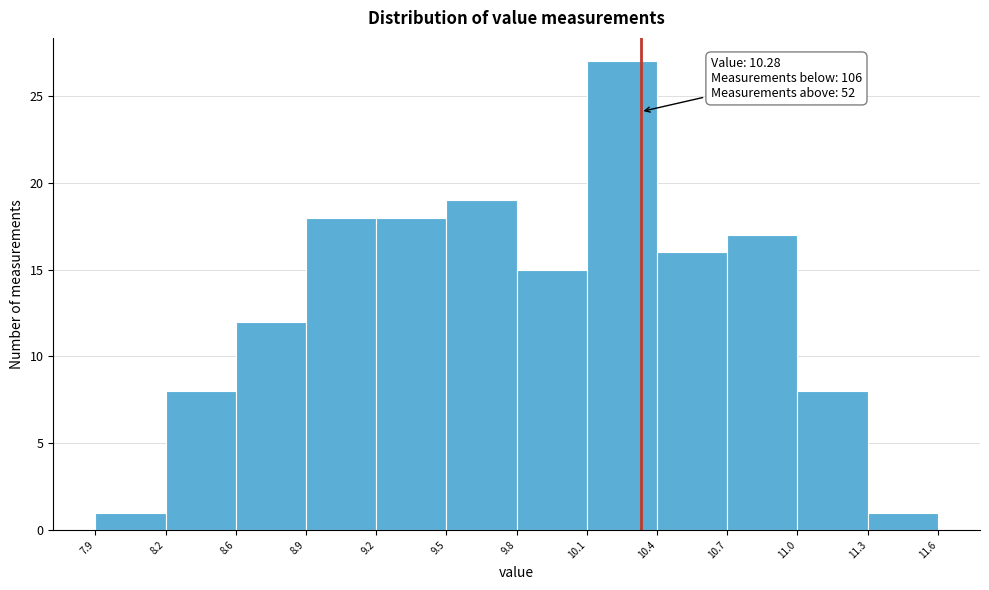

Reading right to left, list all the values displayed in this chart.

11.3=1	11.0=8	10.7=17	10.4=16	10.1=27	9.8=15	9.5=19	9.2=18	8.9=18	8.6=12	8.2=8	7.9=1